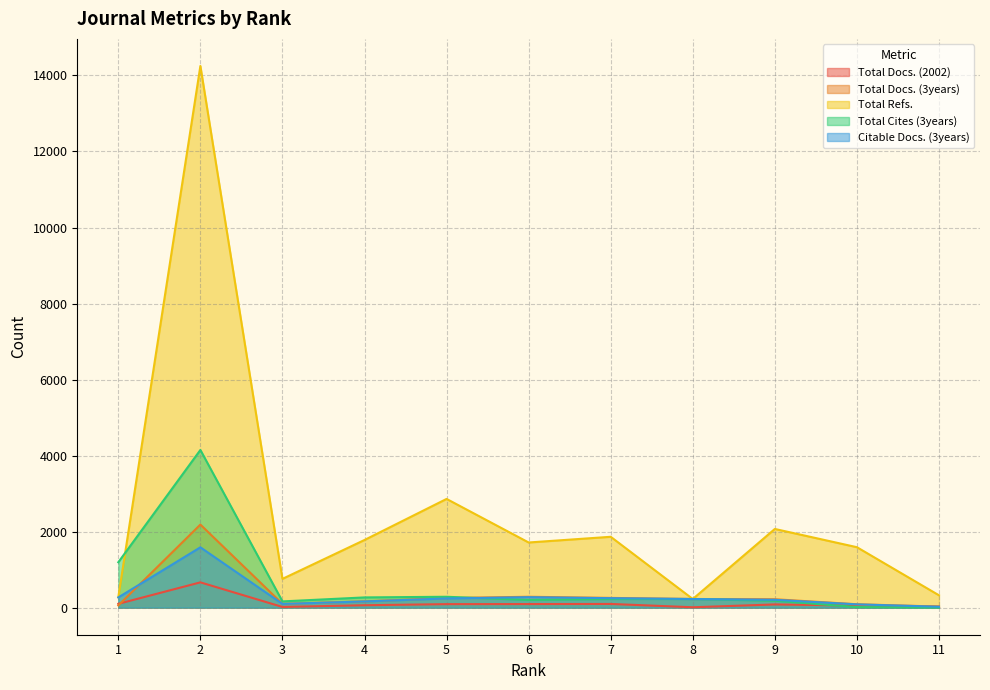

Reading left to right, extract all data points from this chart.

Total Docs. (2002): 100	665	18	63	92	94	97	10	84	54	27
Total Docs. (3years): 58	2185	99	165	252	286	256	227	221	89	28
Total Refs.: 275	14250	757	1780	2860	1714	1864	227	2070	1590	325
Total Cites (3years): 1194	4148	164	269	286	202	227	227	182	15	2
Citable Docs. (3years): 269	1587	98	163	242	275	249	227	206	86	24